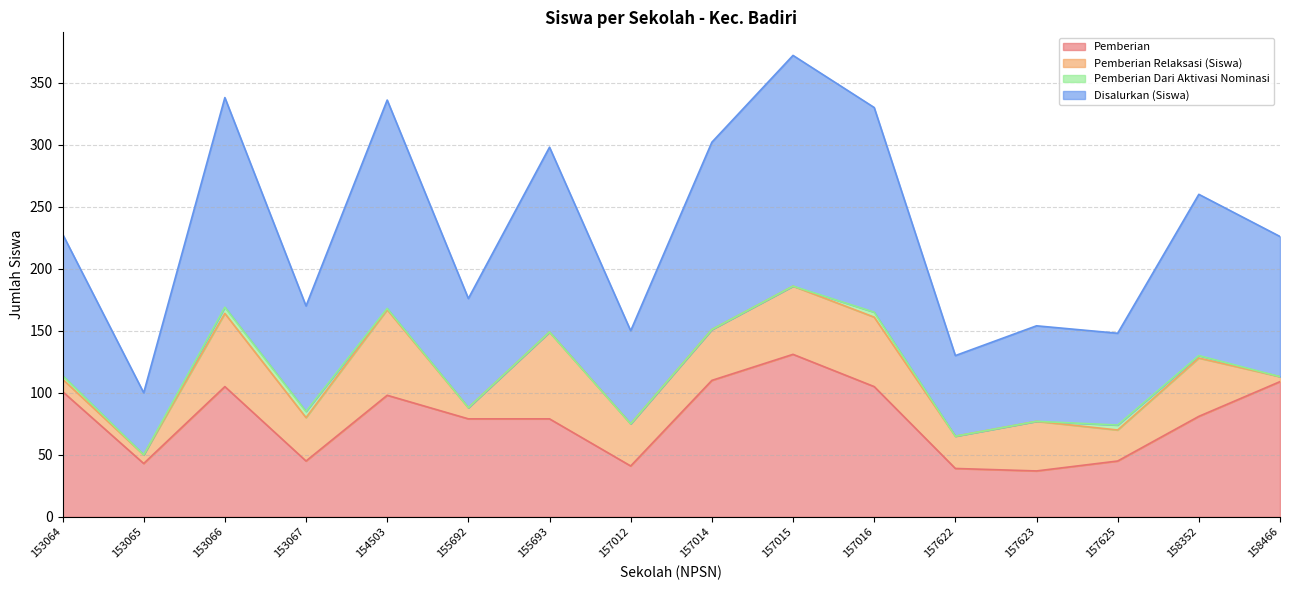

Which series has the widest spread of values?

Disalurkan (Siswa)